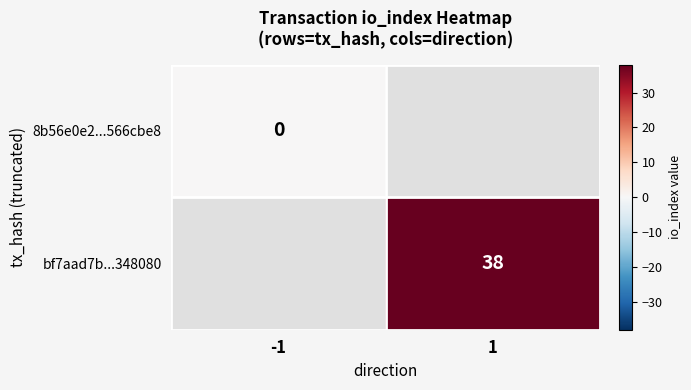

Between -1 and 1, which is larger?

1